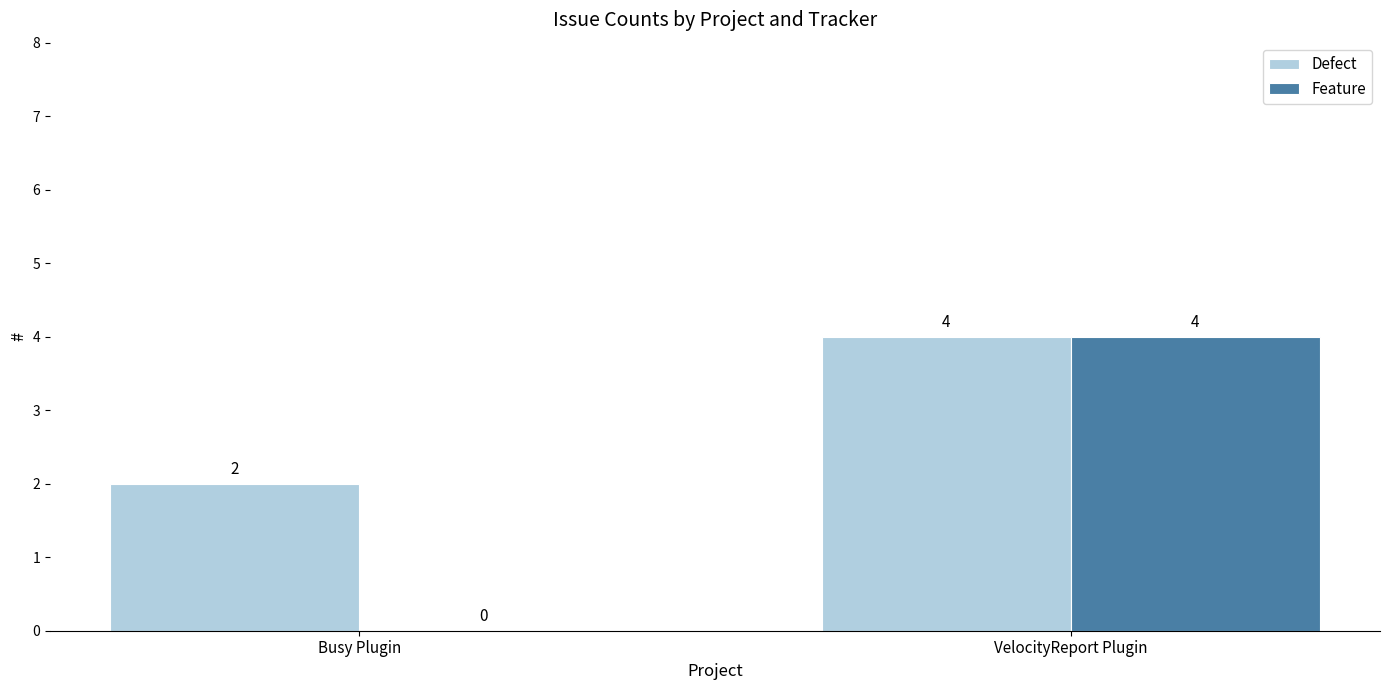

What is the maximum value for Defect?

4